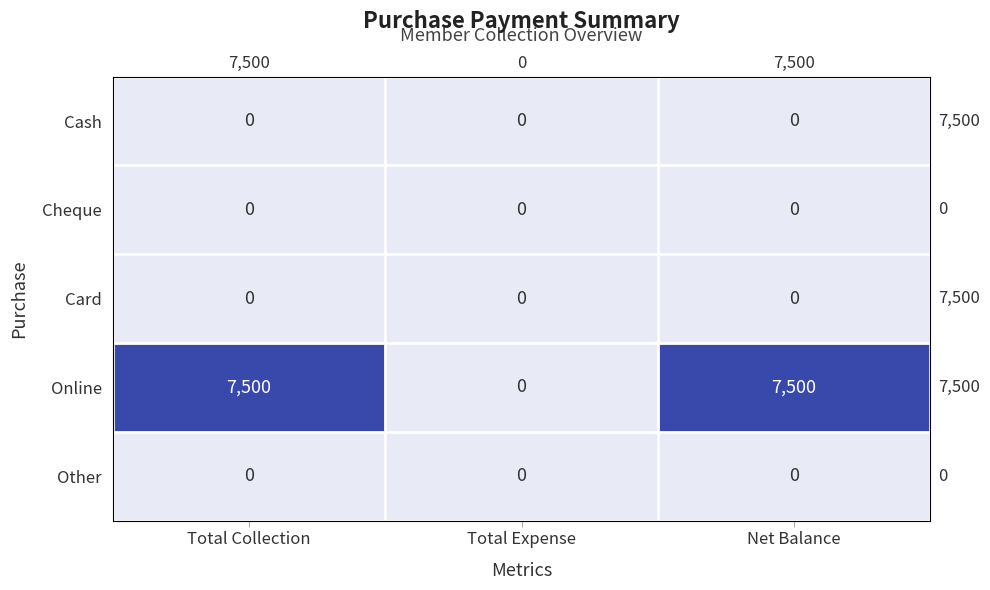

Which category has the highest value across all series?

Total Collection